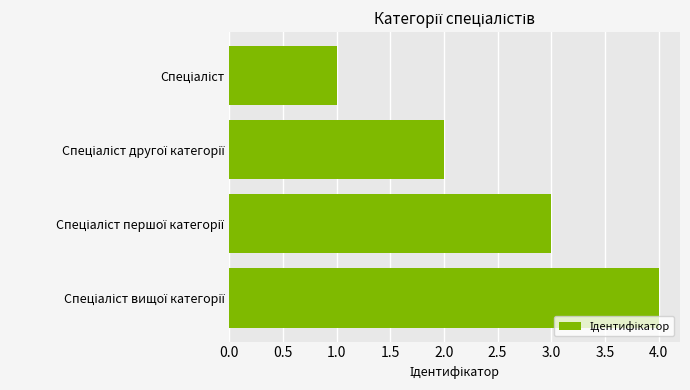

Count the values in the range 2 to 4.

3